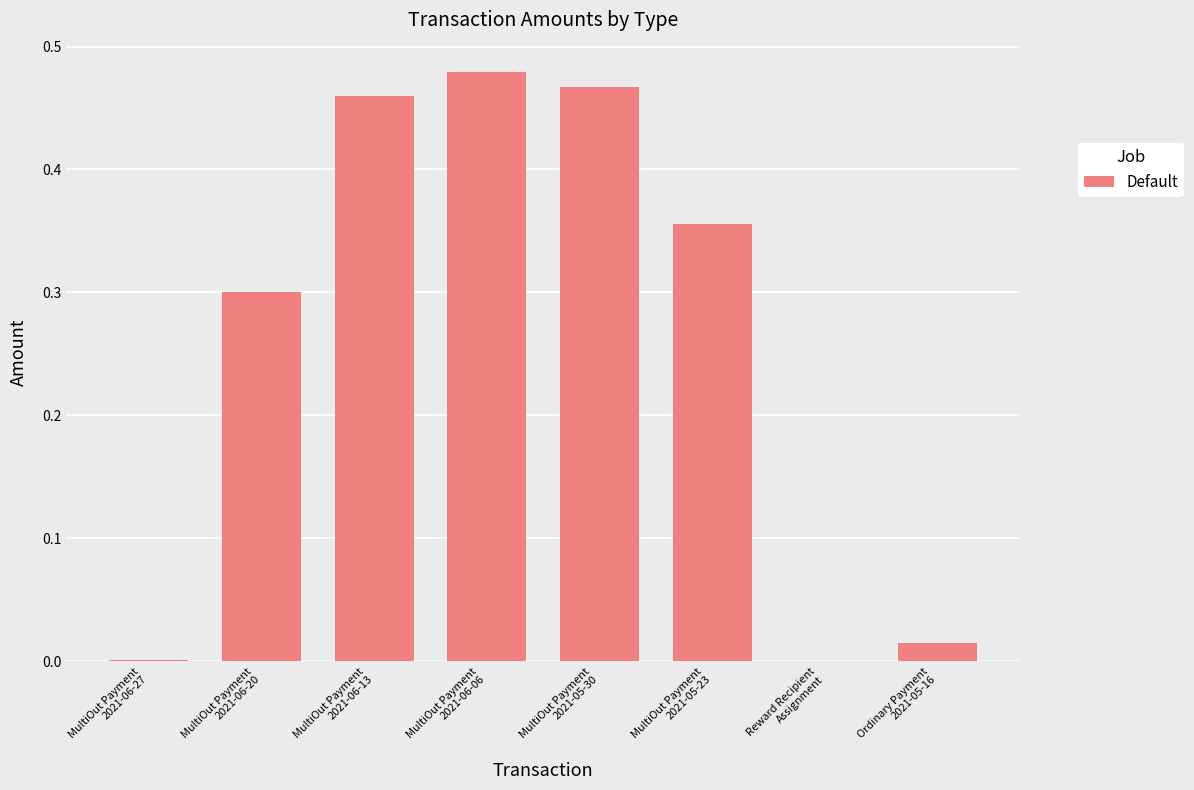

Count the number of data series in this chart.

1